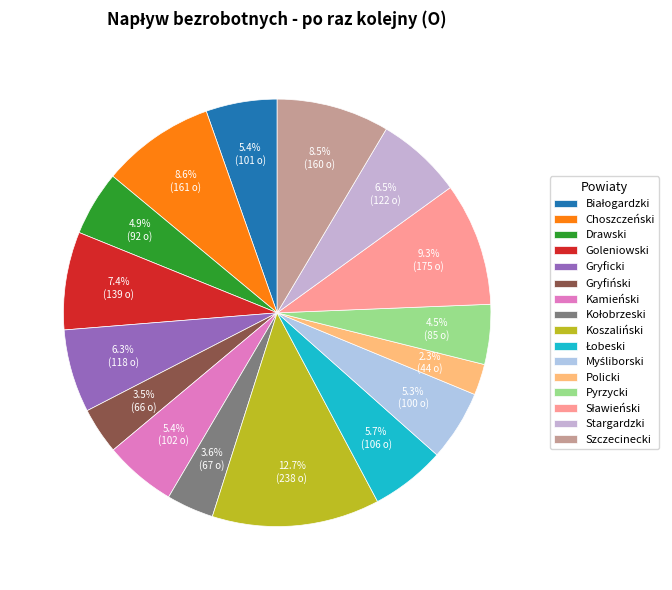

What is the largest slice in the pie chart?

Koszaliński